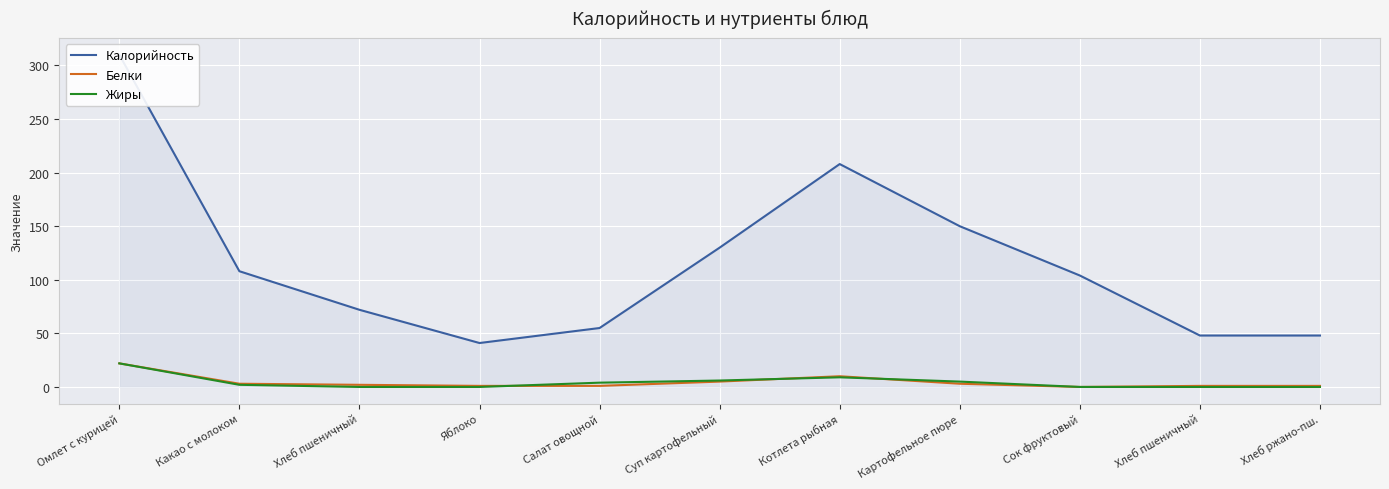

Count the number of categories in the chart.

11